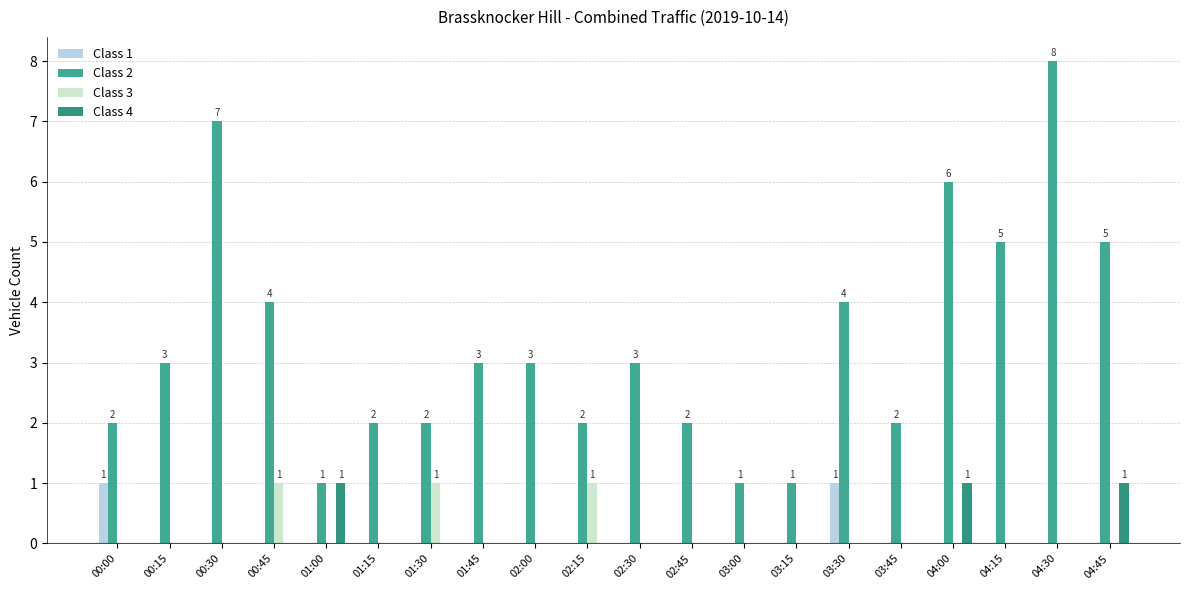

How many categories are shown in the chart?

20